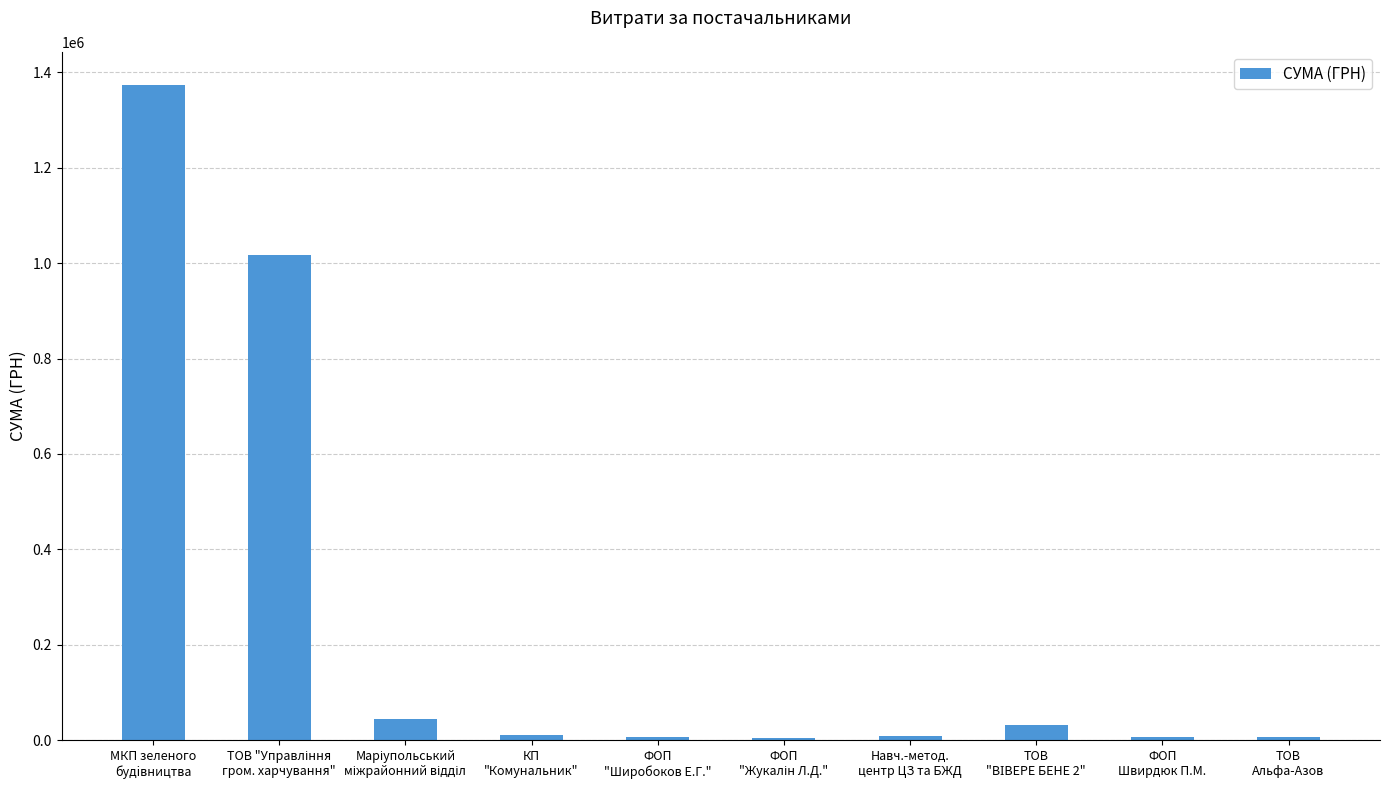

What is the sum of all values?

2510348.3